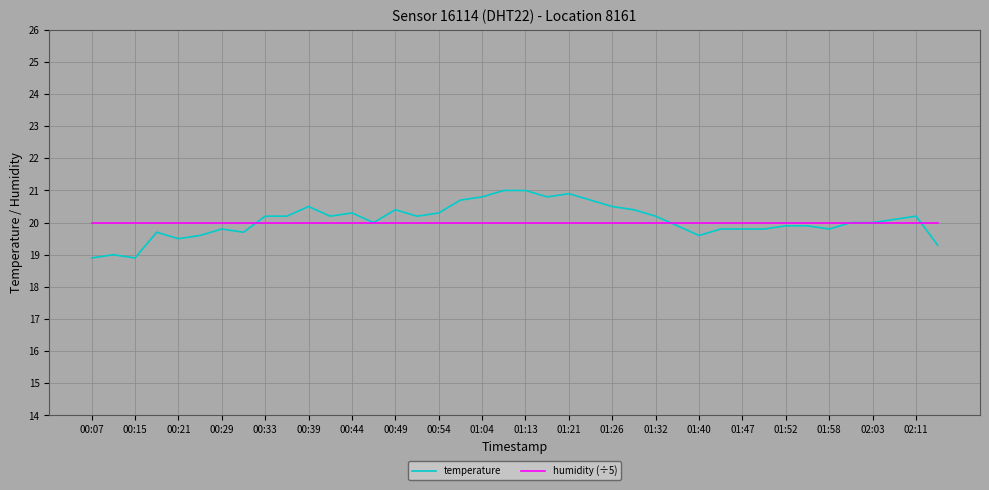

List the series in order of their peak value, lowest first.

humidity (÷5), temperature